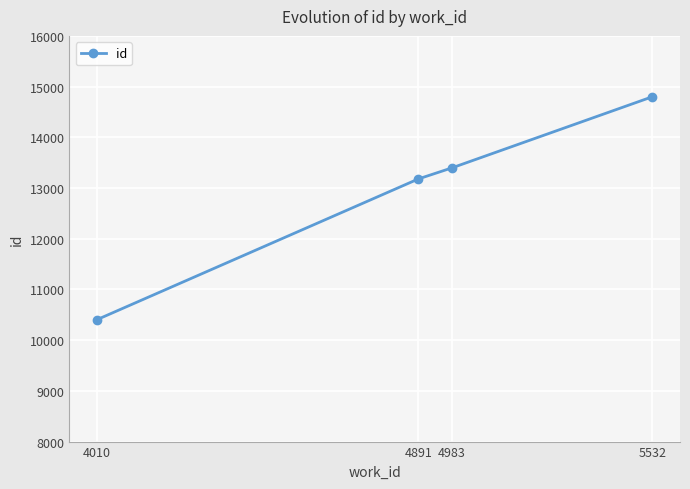

List the labels in order of value, smallest first.

4010, 4891, 4983, 5532